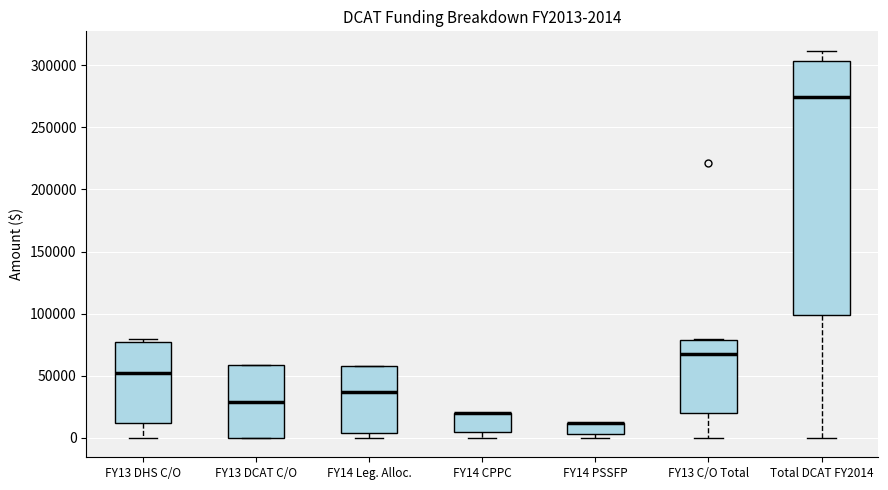

Which box is the tallest, from its lower edge to its upper edge?

Total DCAT FY2014